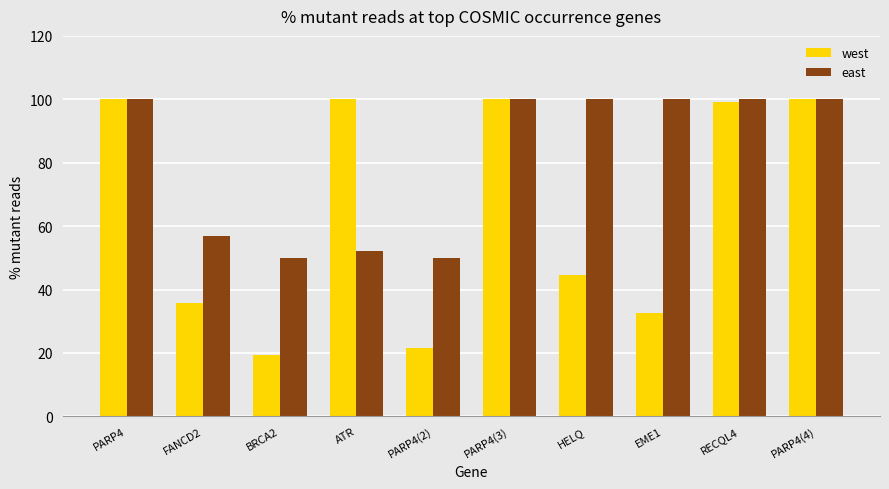

What is the difference between the east values at PARP4(2) and PARP4(3)?

50.0